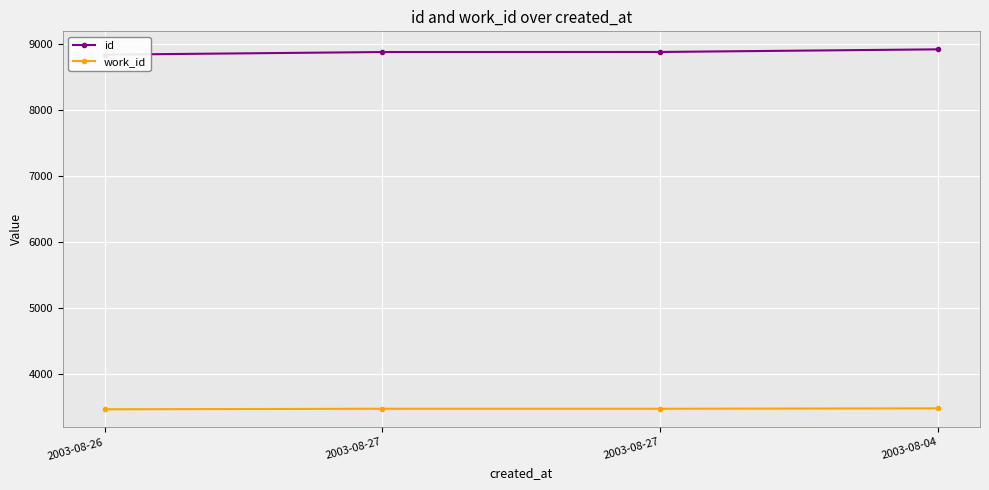

What is the label of the 1st point from the left?

2003-08-26